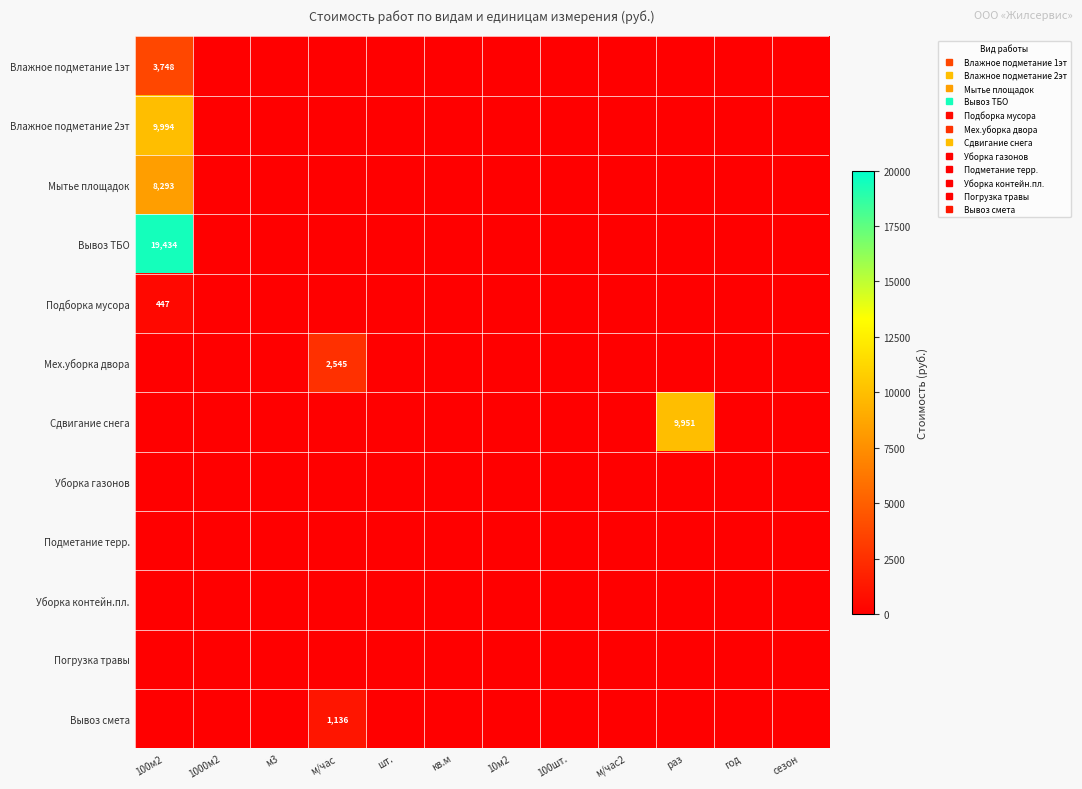

What is the maximum value shown in the chart?

19434.2